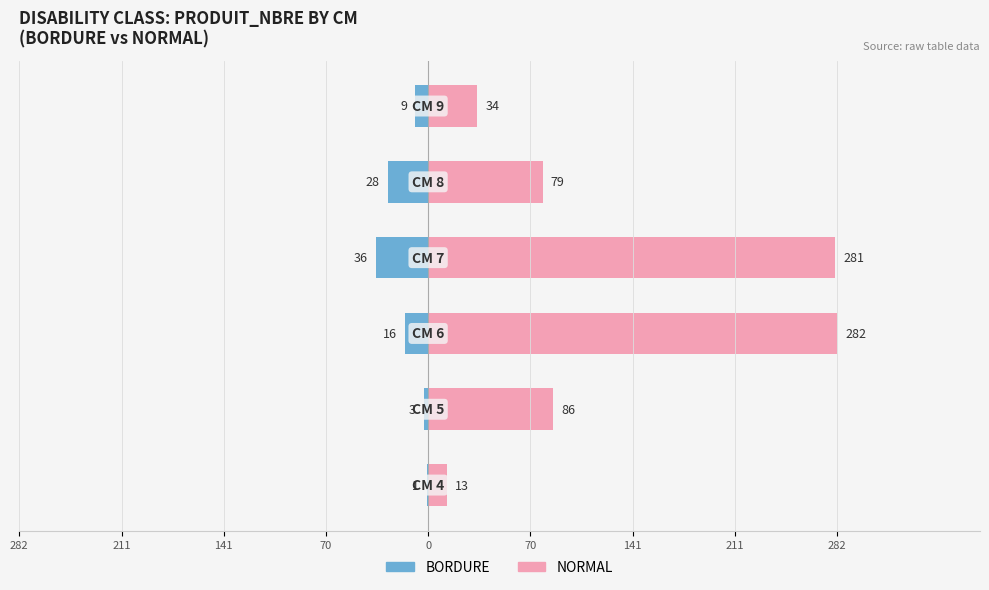

What is the sum of all BORDURE values?

-93